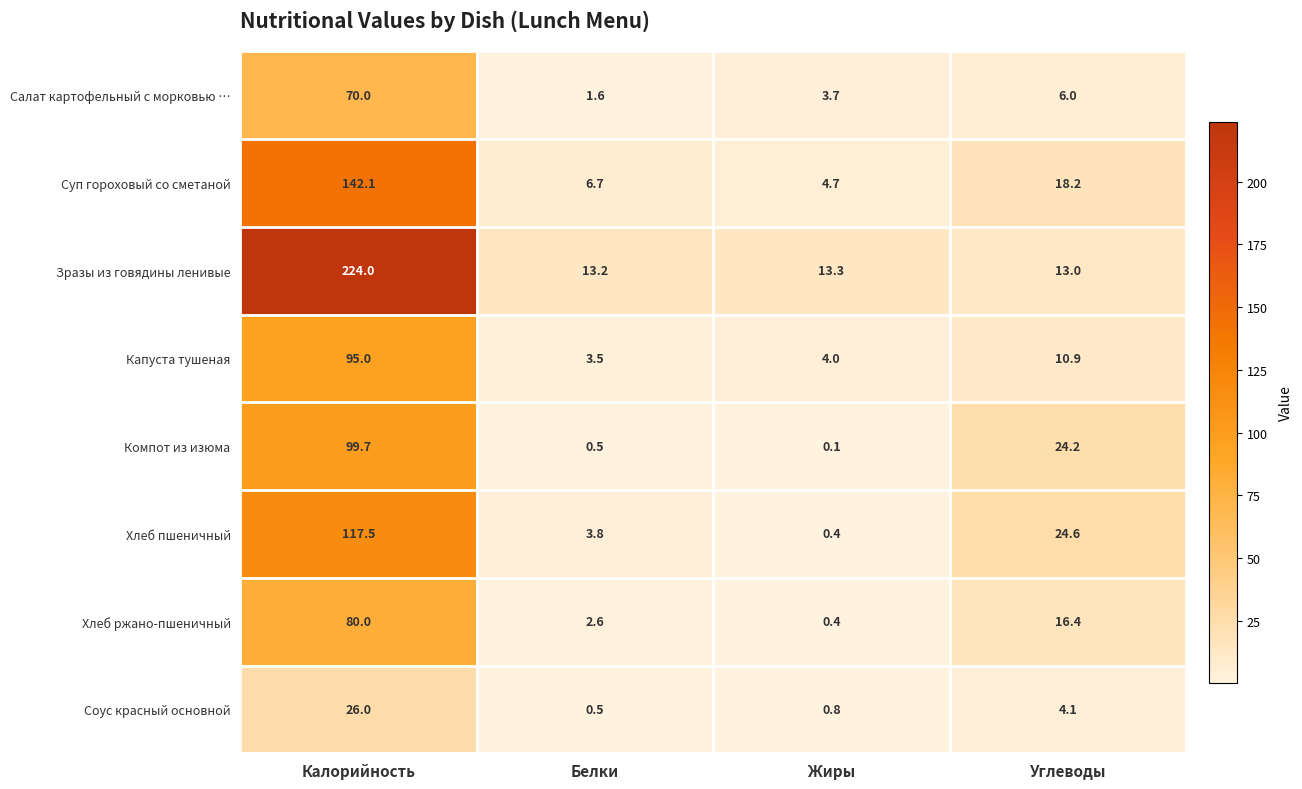

At which category is the sum across all series the highest?

Калорийность